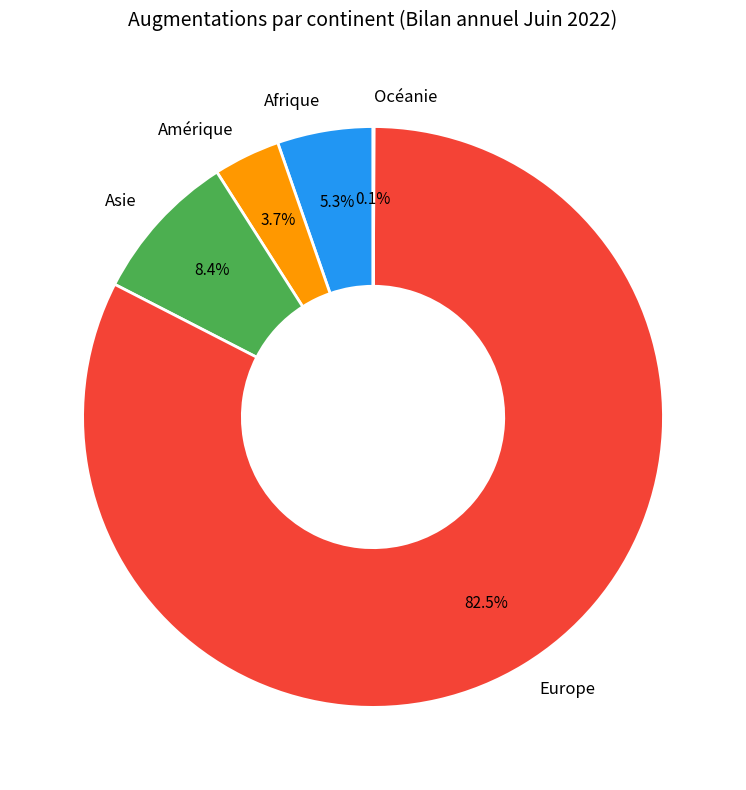

Is Europe the majority of the pie?

Yes